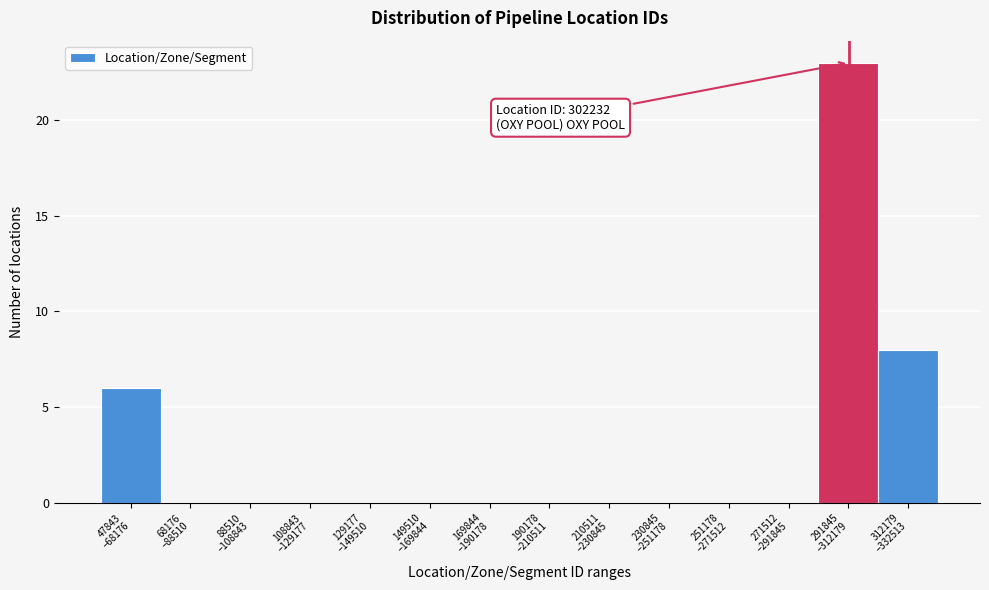

What is the sum of all values?

37